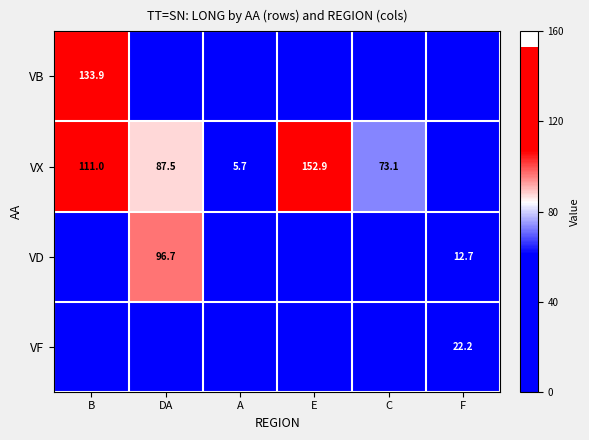

True or false: VX has a value of 173.9 at B.

False